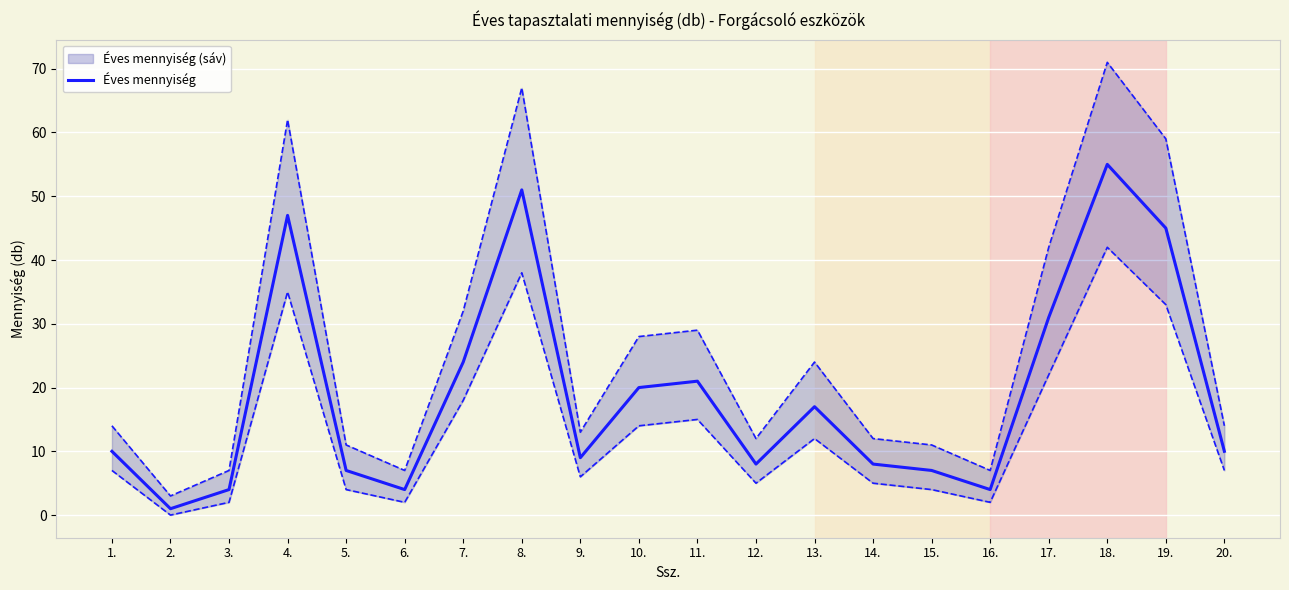

How many lines are shown in the chart?

1